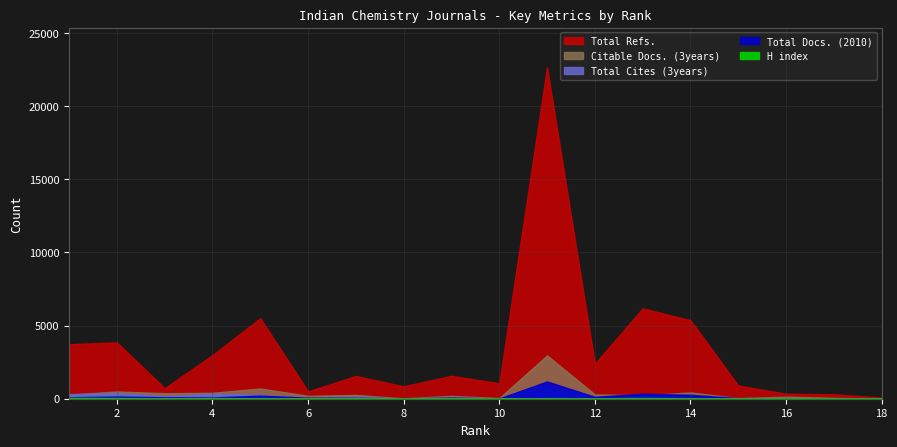

Is it true that Total Docs. (2010) equals 96 at 3?

True